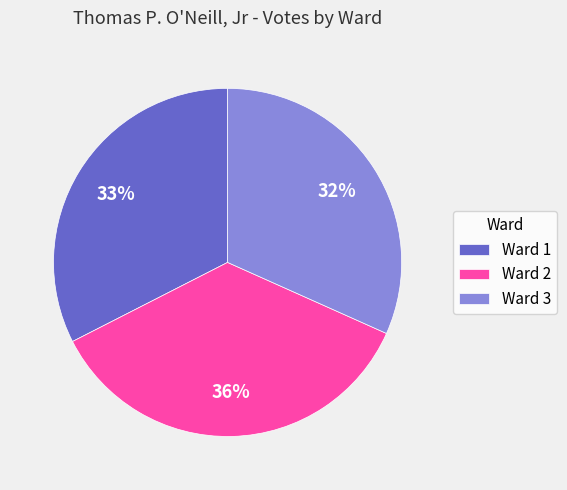

Which has a higher value, Ward 2 or Ward 1?

Ward 2